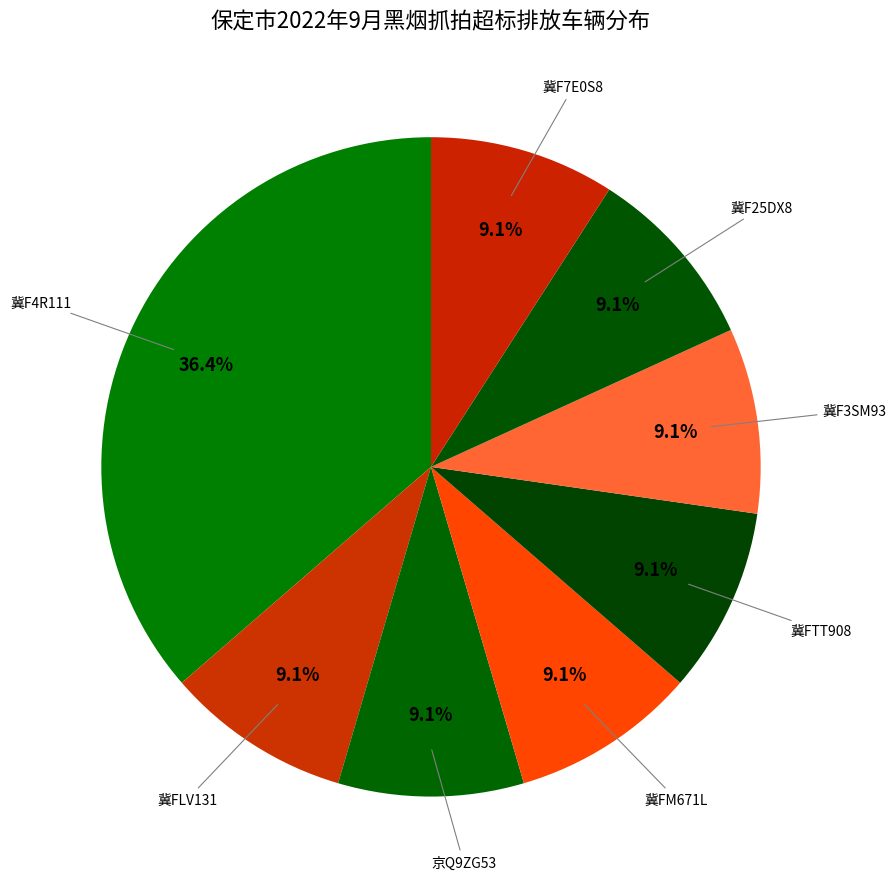

Which category has the smallest portion of the pie?

冀FLV131